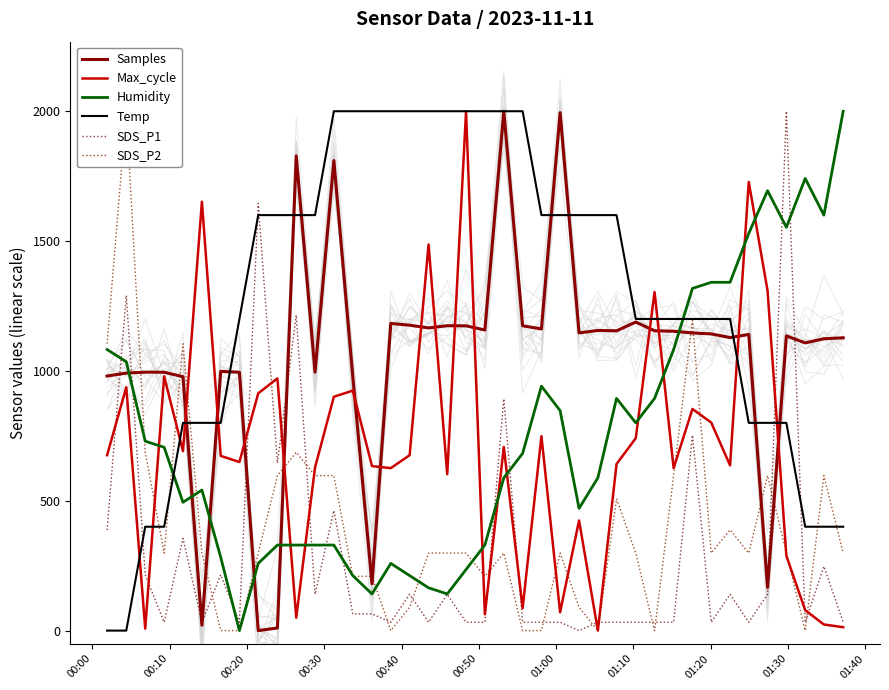

After their last crossing, which series has the higher values: Temp or SDS_P1?

Temp